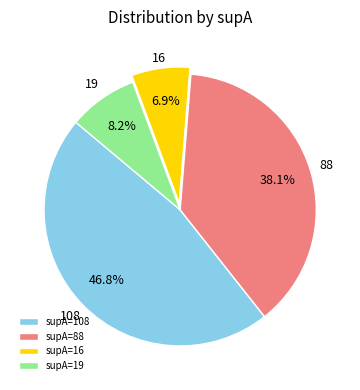

Is supA=19 the majority of the pie?

No